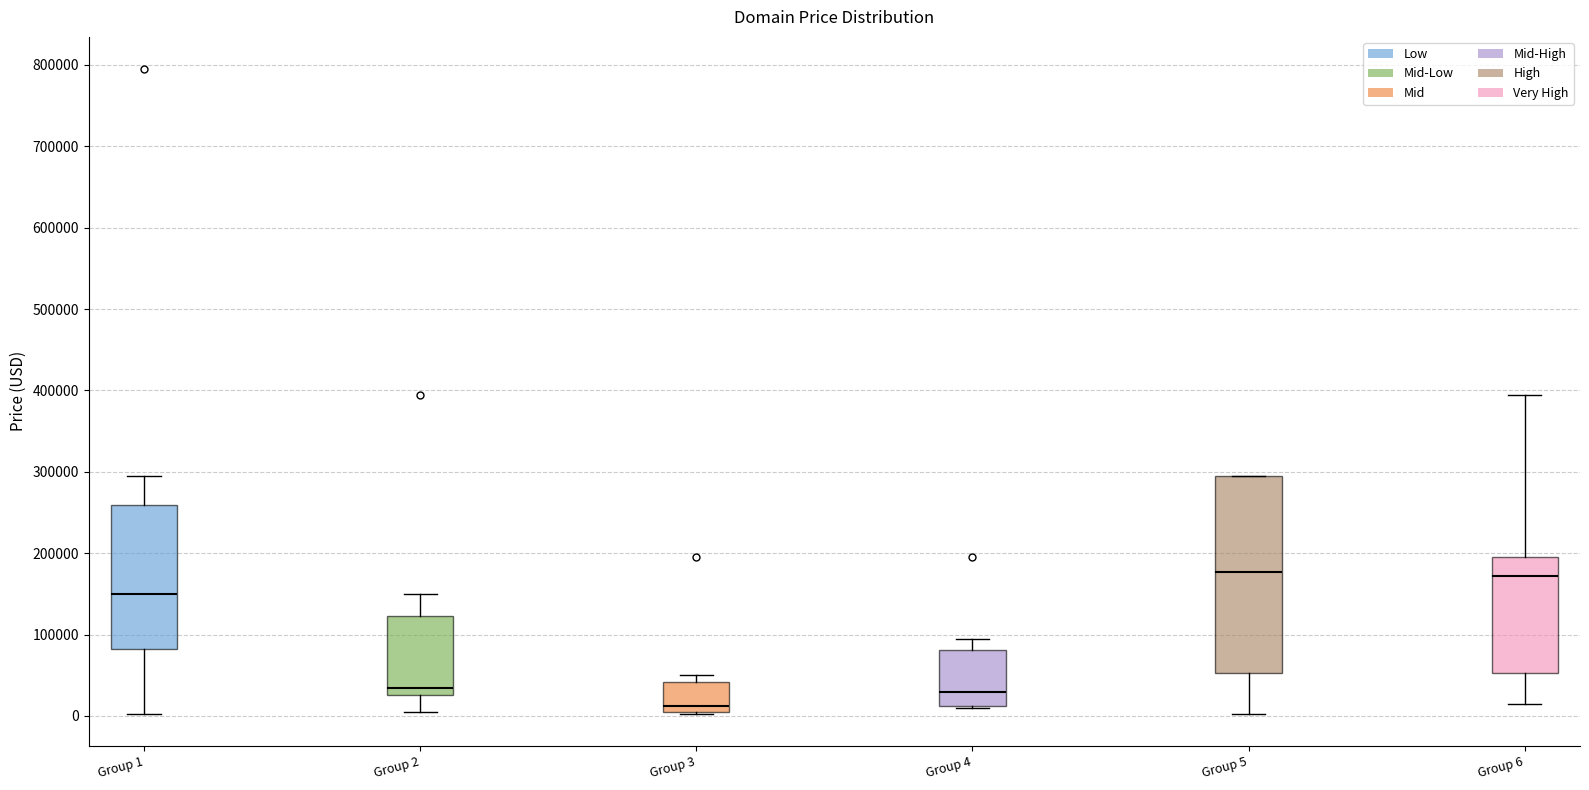

Which box is the tallest, from its lower edge to its upper edge?

Group 5